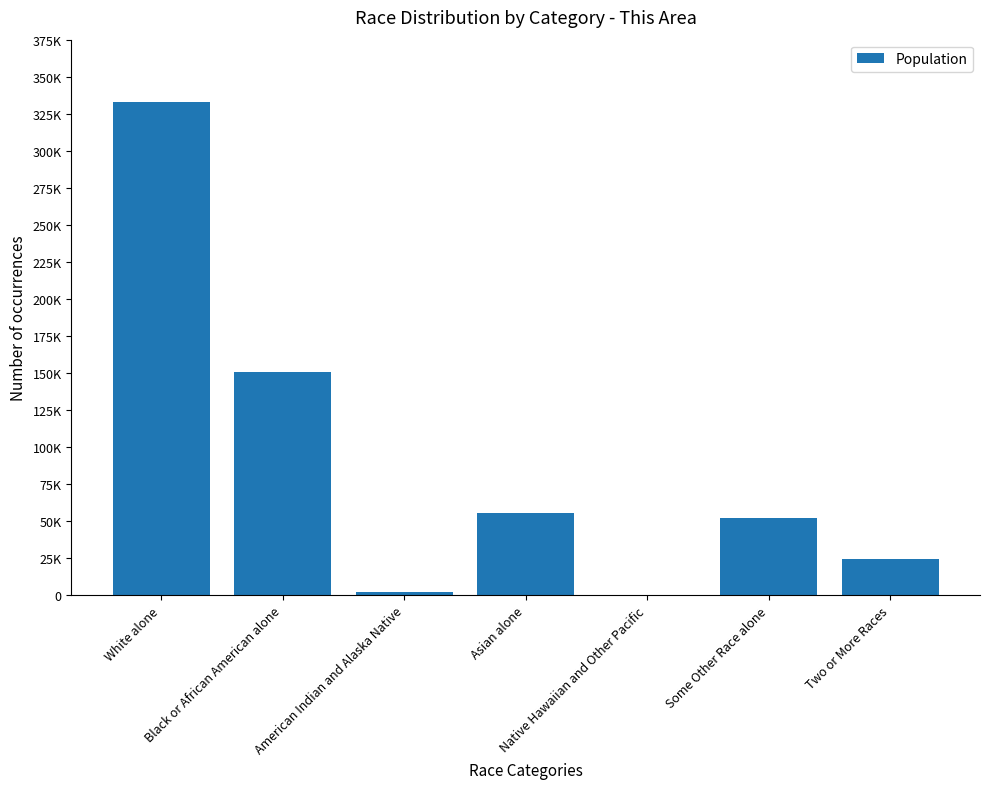

What is the sum of all values?

617594